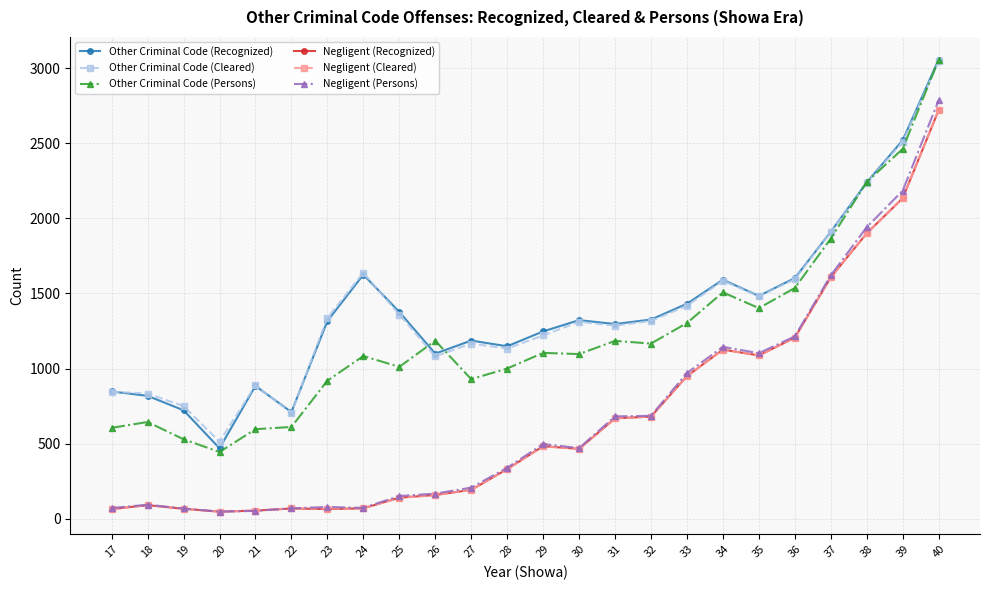

Is the value of Negligent (Persons) at 39 greater than the value of Other Criminal Code (Cleared) at 28?

Yes